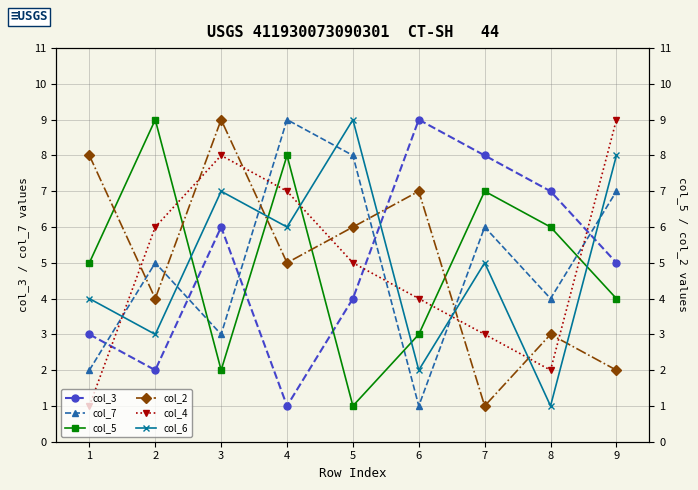

List the series in order of their peak value, lowest first.

col_3, col_7, col_5, col_2, col_4, col_6